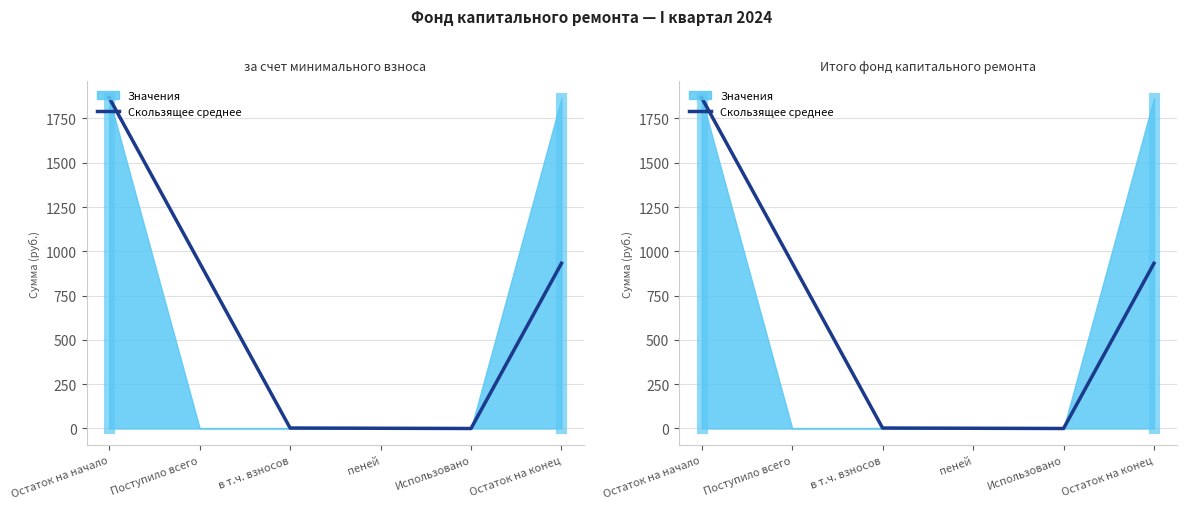

Reading left to right, what are all the values shown in this chart?

1867.6	935.2	2.7	1.4	0.0	932.5